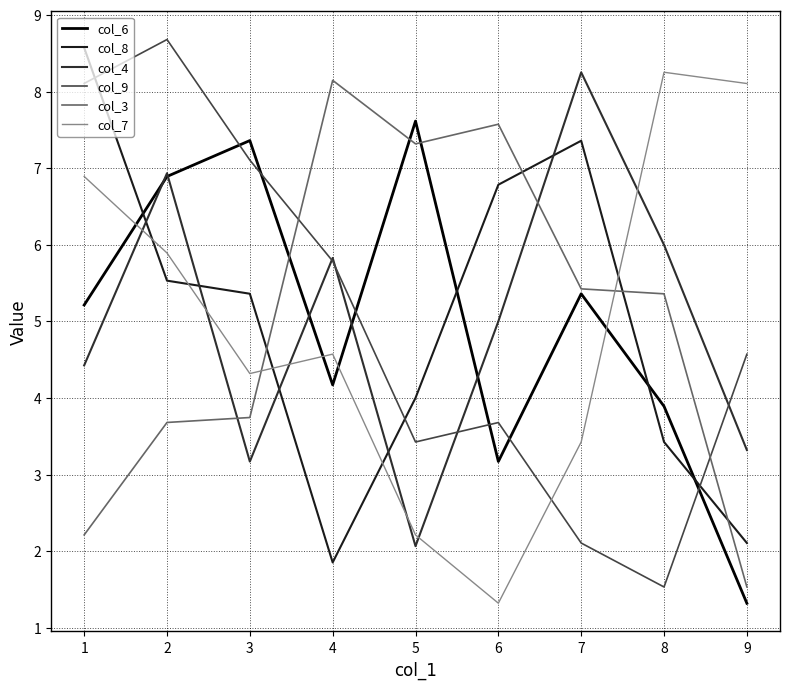

What is the spread (max minus min) of values at 7?

6.1